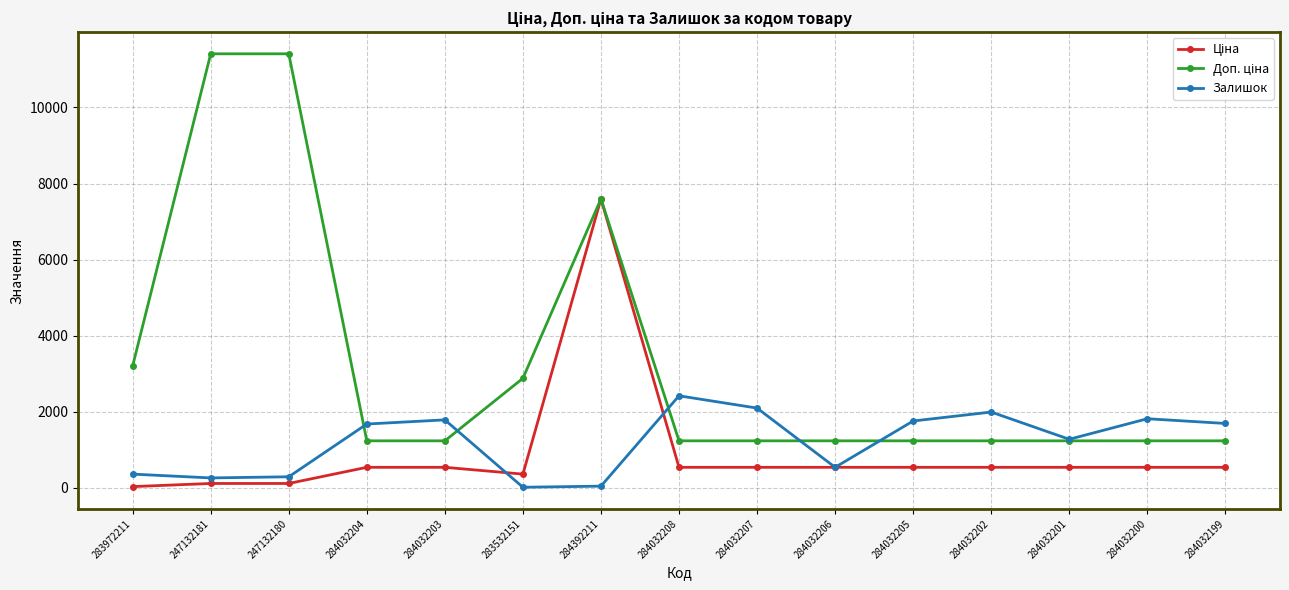

What is the minimum value shown in the chart?

15.0